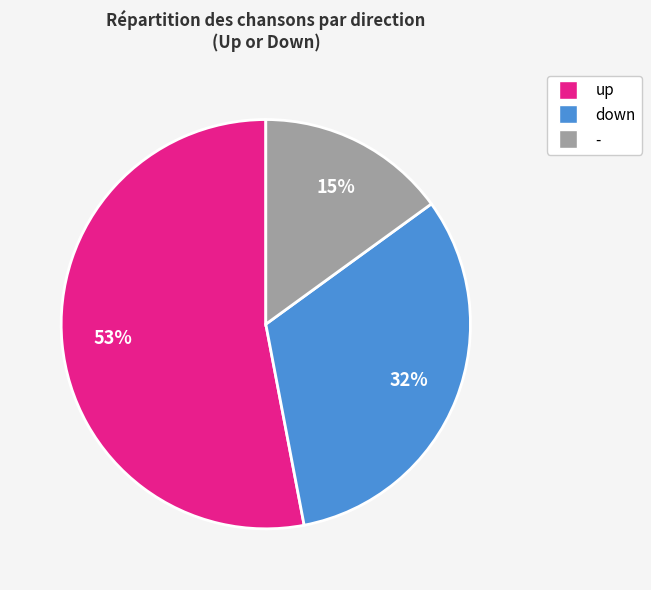

Is - the majority of the pie?

No